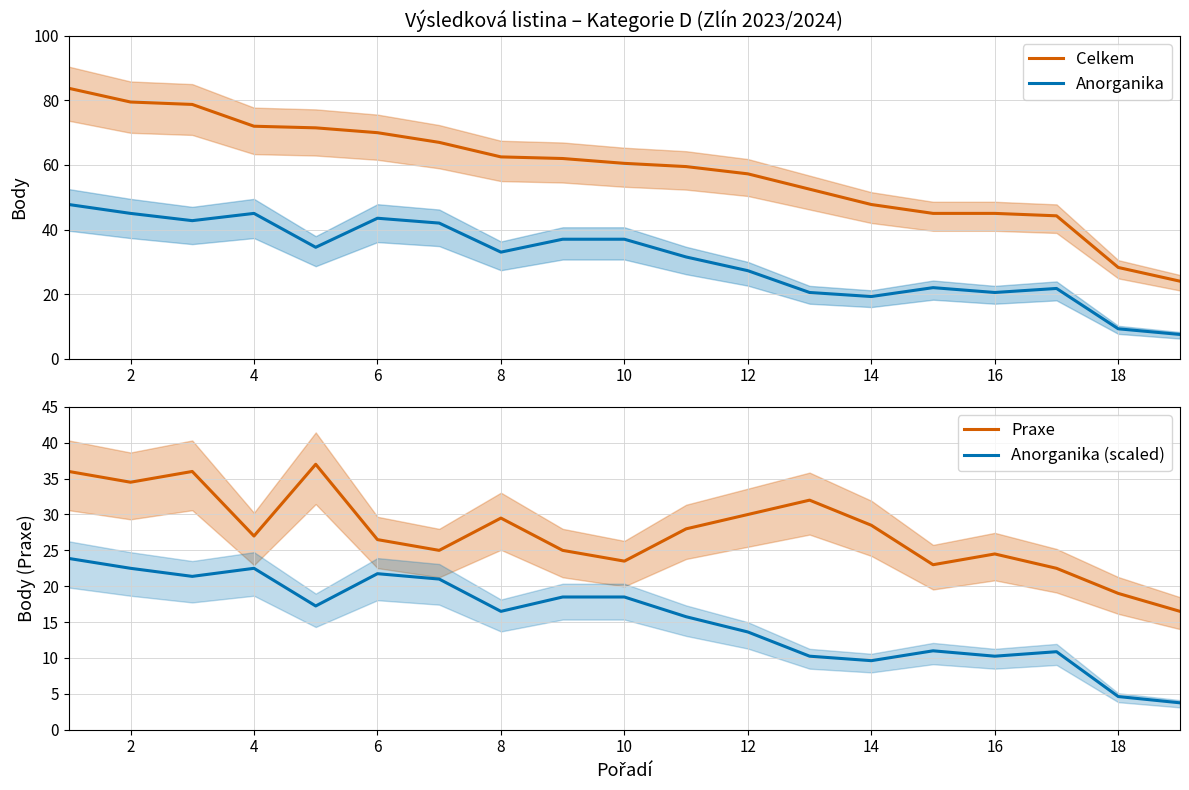

Reading left to right, transcribe all the data shown in this chart.

Celkem: 83.8	79.5	78.8	72.0	71.5	70.0	67.0	62.5	62.0	60.5	59.5	57.2	52.5	47.8	45.0	45.0	44.2	28.2	24.0
Anorganika: 47.8	45.0	42.8	45.0	34.5	43.5	42.0	33.0	37.0	37.0	31.5	27.2	20.5	19.2	22.0	20.5	21.8	9.2	7.5
Praxe: 36.0	34.5	36.0	27.0	37.0	26.5	25.0	29.5	25.0	23.5	28.0	30.0	32.0	28.5	23.0	24.5	22.5	19.0	16.5
Anorganika (scaled): 23.9	22.5	21.4	22.5	17.2	21.8	21.0	16.5	18.5	18.5	15.8	13.6	10.2	9.6	11.0	10.2	10.9	4.6	3.8